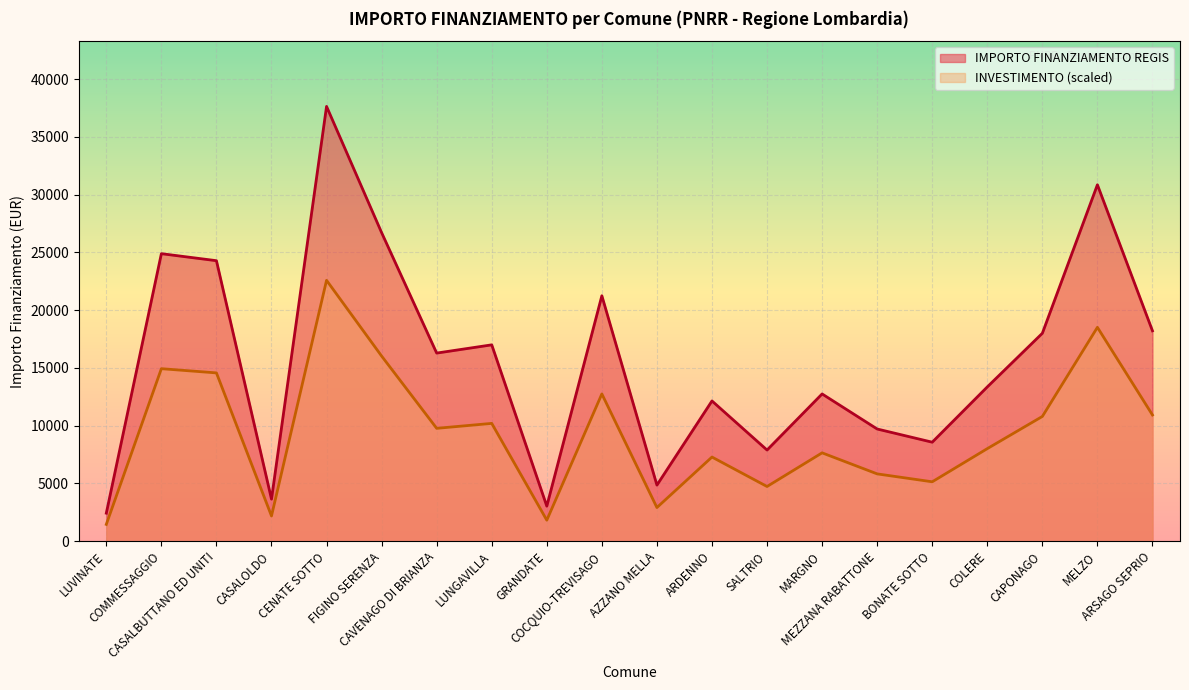

List the labels in order of value, largest first.

CENATE SOTTO, MELZO, FIGINO SERENZA, COMMESSAGGIO, CASALBUTTANO ED UNITI, COCQUIO-TREVISAGO, ARSAGO SEPRIO, CAPONAGO, LUNGAVILLA, CAVENAGO DI BRIANZA, COLERE, MARGNO, ARDENNO, MEZZANA RABATTONE, BONATE SOTTO, SALTRIO, AZZANO MELLA, CASALOLDO, GRANDATE, LUVINATE